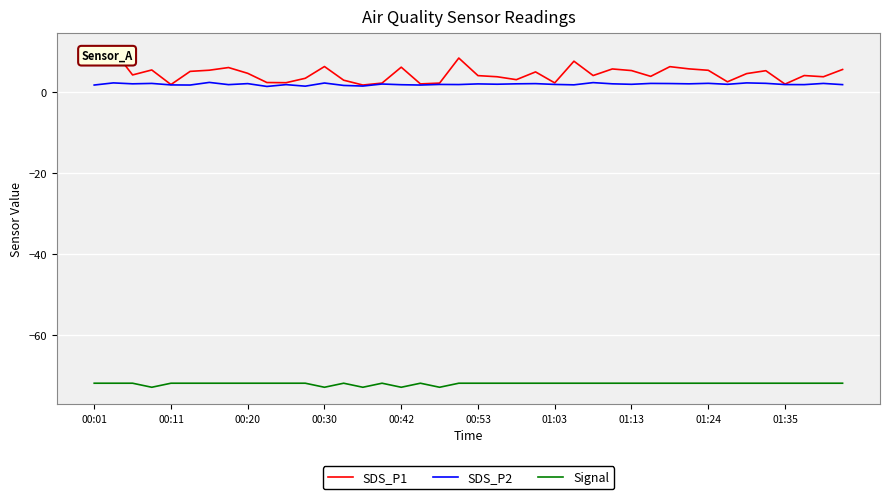

True or false: Signal and SDS_P2 cross at least once.

False